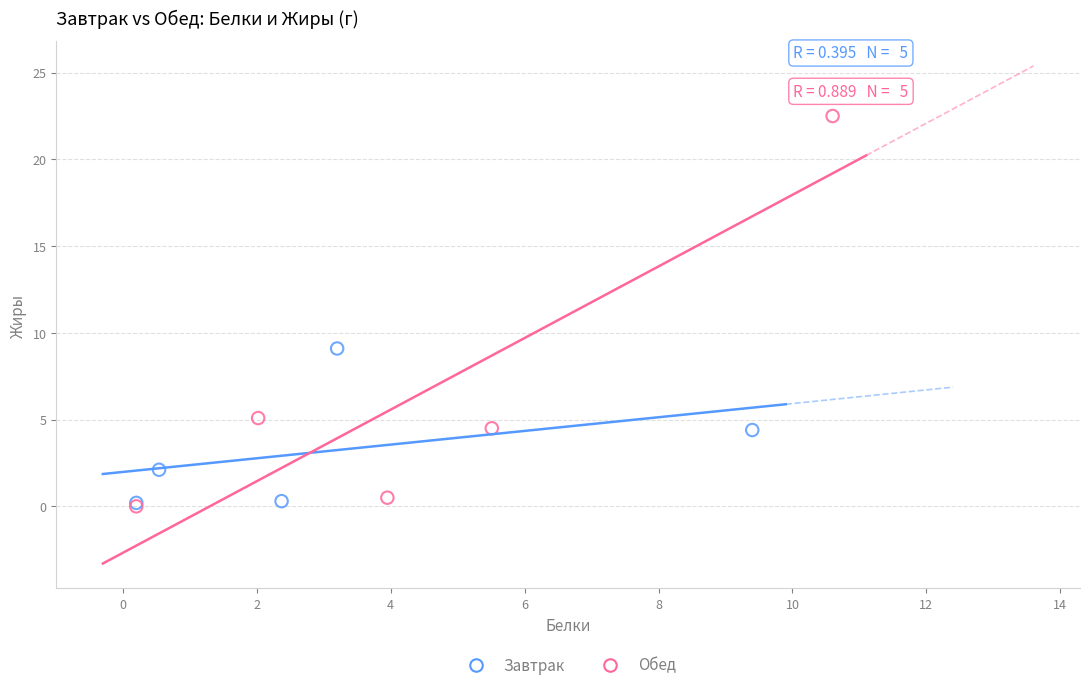

Which series has the widest spread of Y values?

Обед